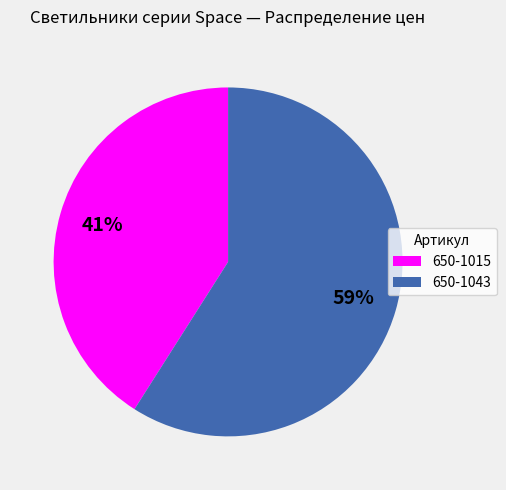

To the nearest percent, what percentage of the pie is 650-1043?

59%